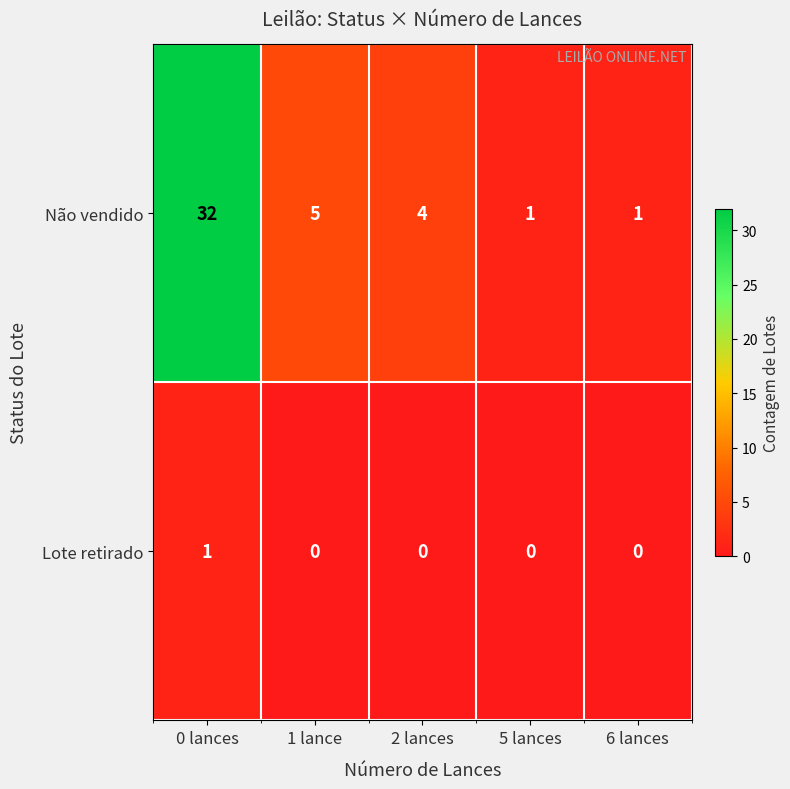

Reading right to left, extract all data points from this chart.

Não vendido: 6 lances=1	5 lances=1	2 lances=4	1 lance=5	0 lances=32
Lote retirado: 6 lances=0	5 lances=0	2 lances=0	1 lance=0	0 lances=1